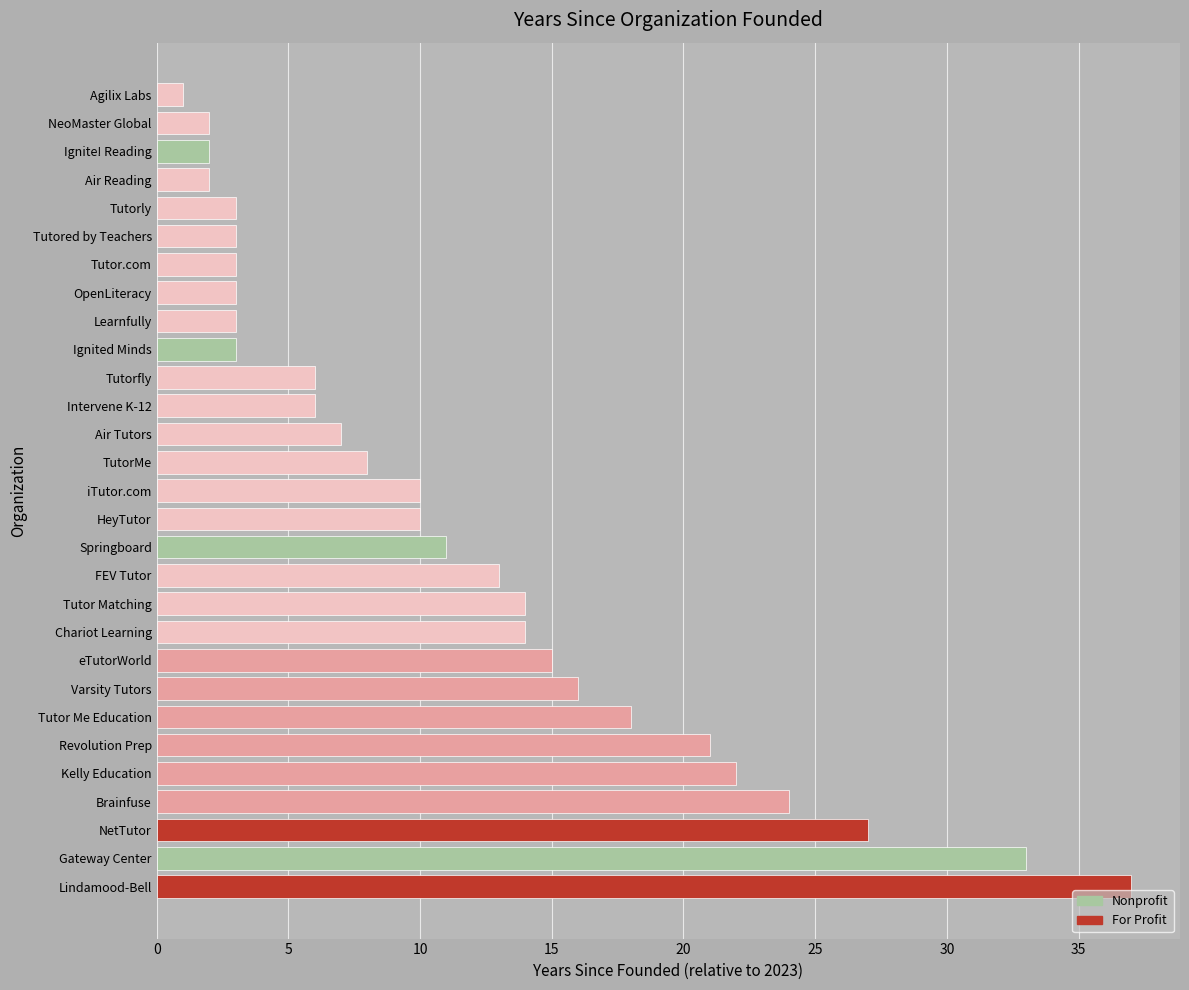

True or false: the data shows 14 at Lindamood-Bell.

False